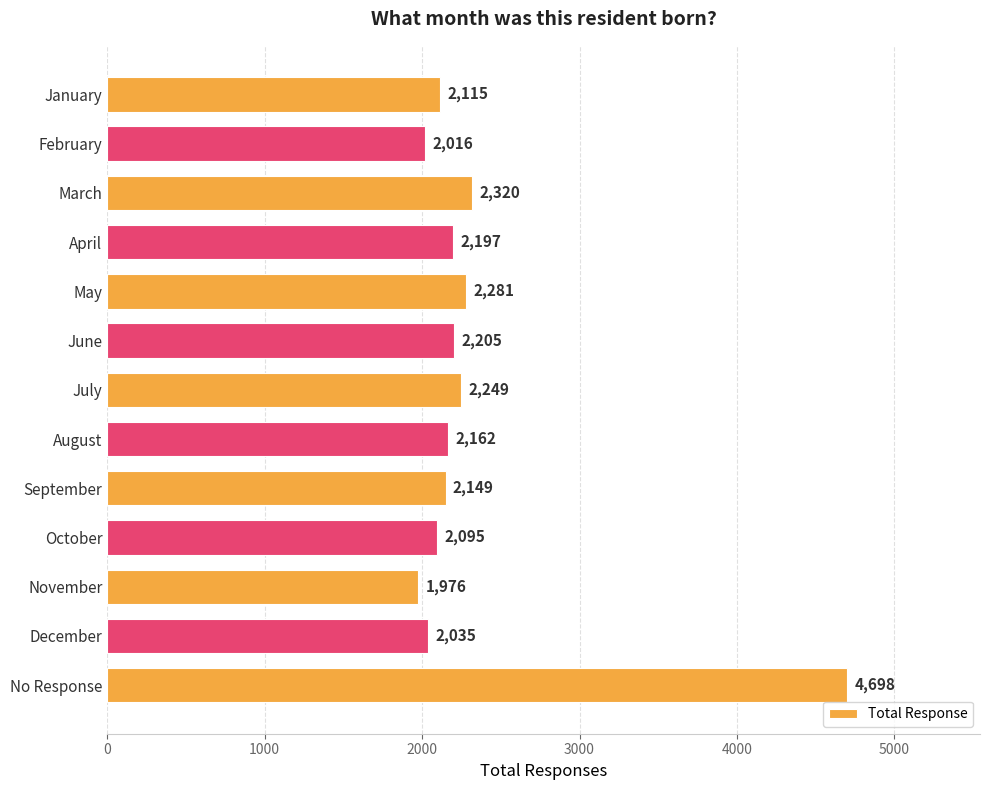

The chart shows a value of 2035 at December. True or false?

True